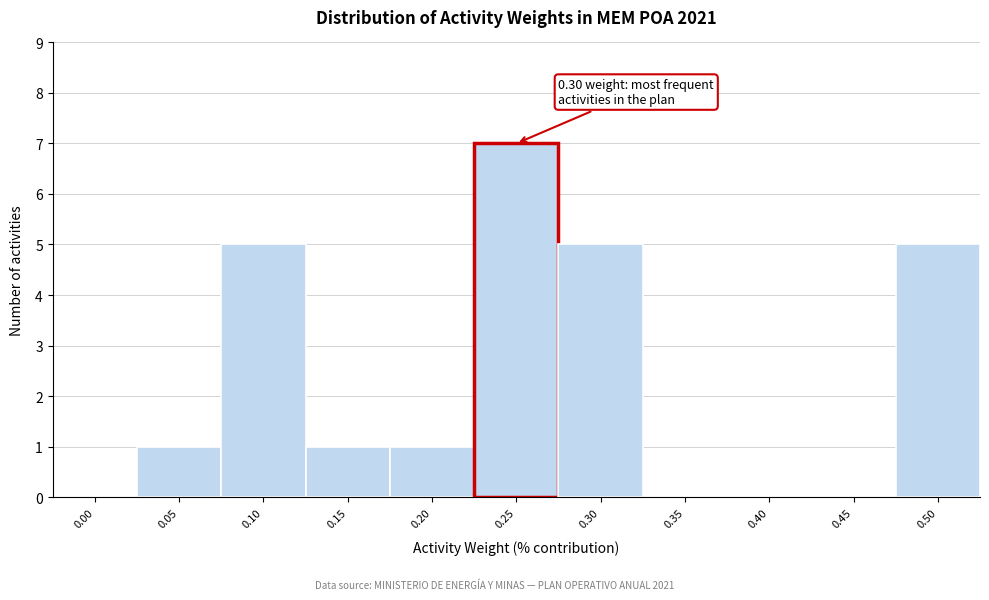

Reading left to right, list all the values displayed in this chart.

0.00=0	0.05=1	0.10=5	0.15=1	0.20=1	0.25=7	0.30=5	0.35=0	0.40=0	0.45=0	0.50=5